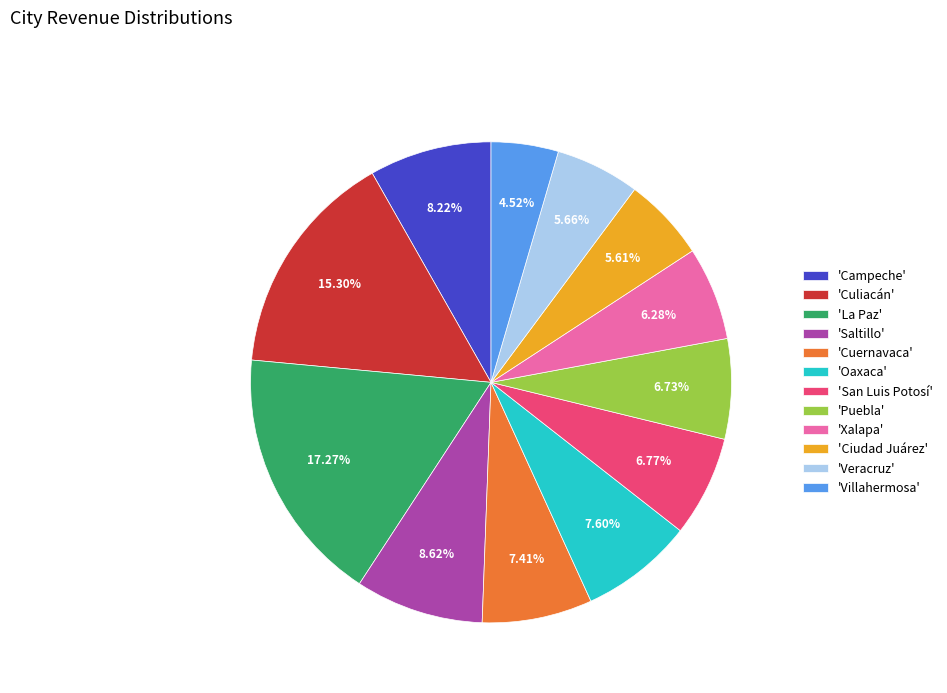

Combined, do 'San Luis Potosí' and 'Campeche' account for over 50%?

No